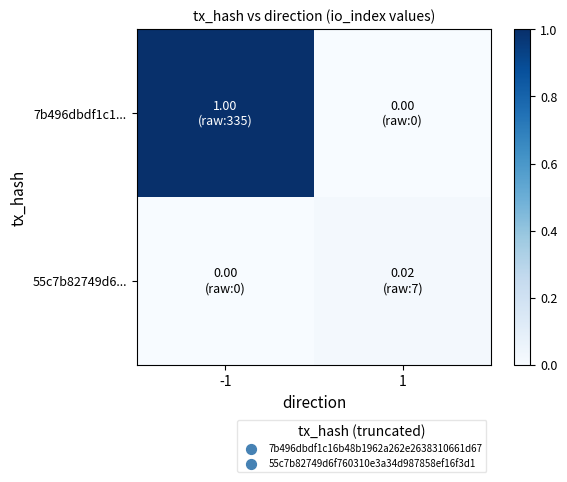

List the series in order of their peak value, lowest first.

55c7b82749d6..., 7b496dbdf1c1...